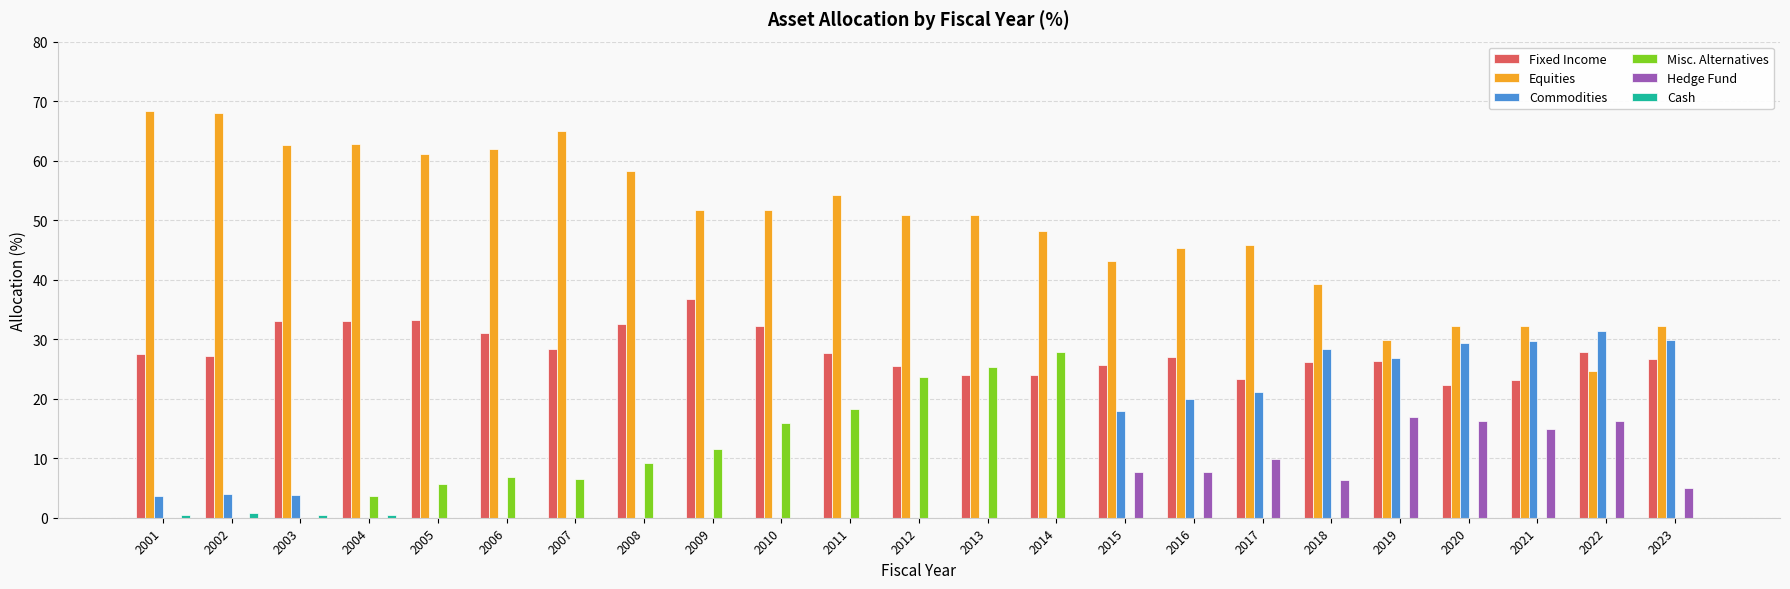

What is the greatest value displayed?

68.3